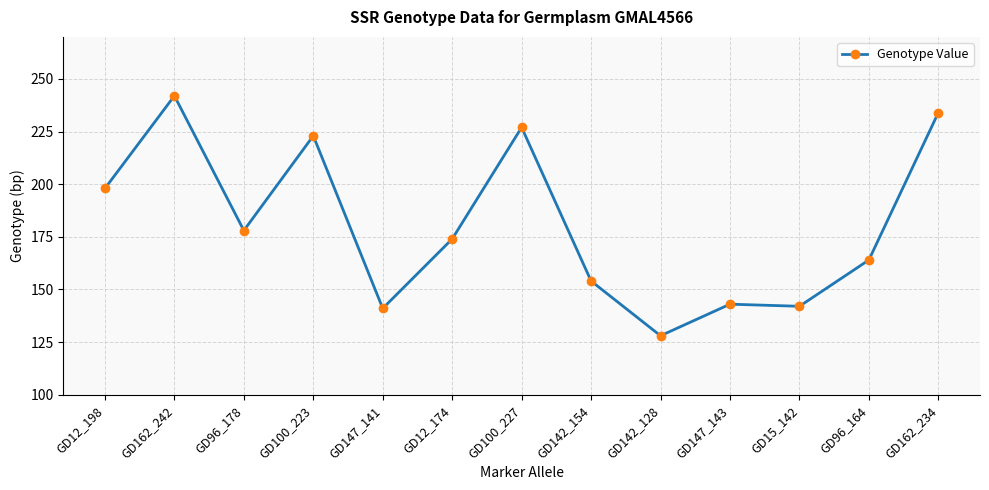

Is it true that the value at GD142_154 is 154?

True